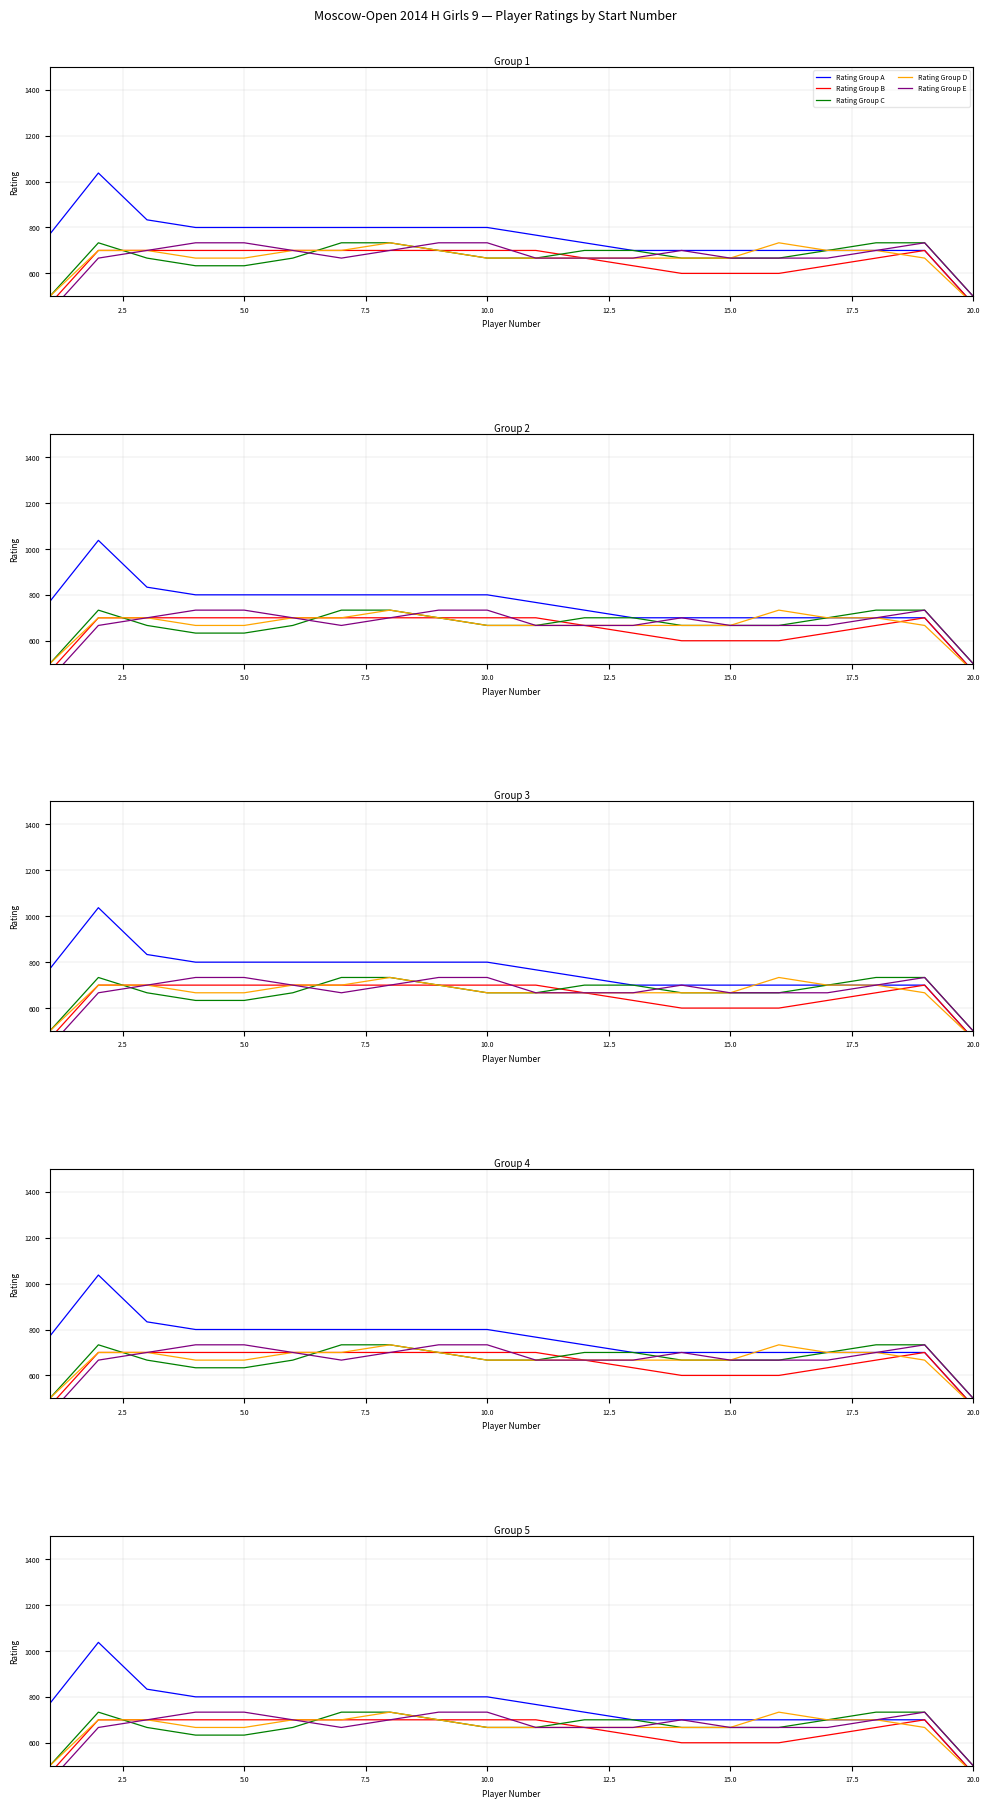

At how many categories does at least one series exceed 603?

19